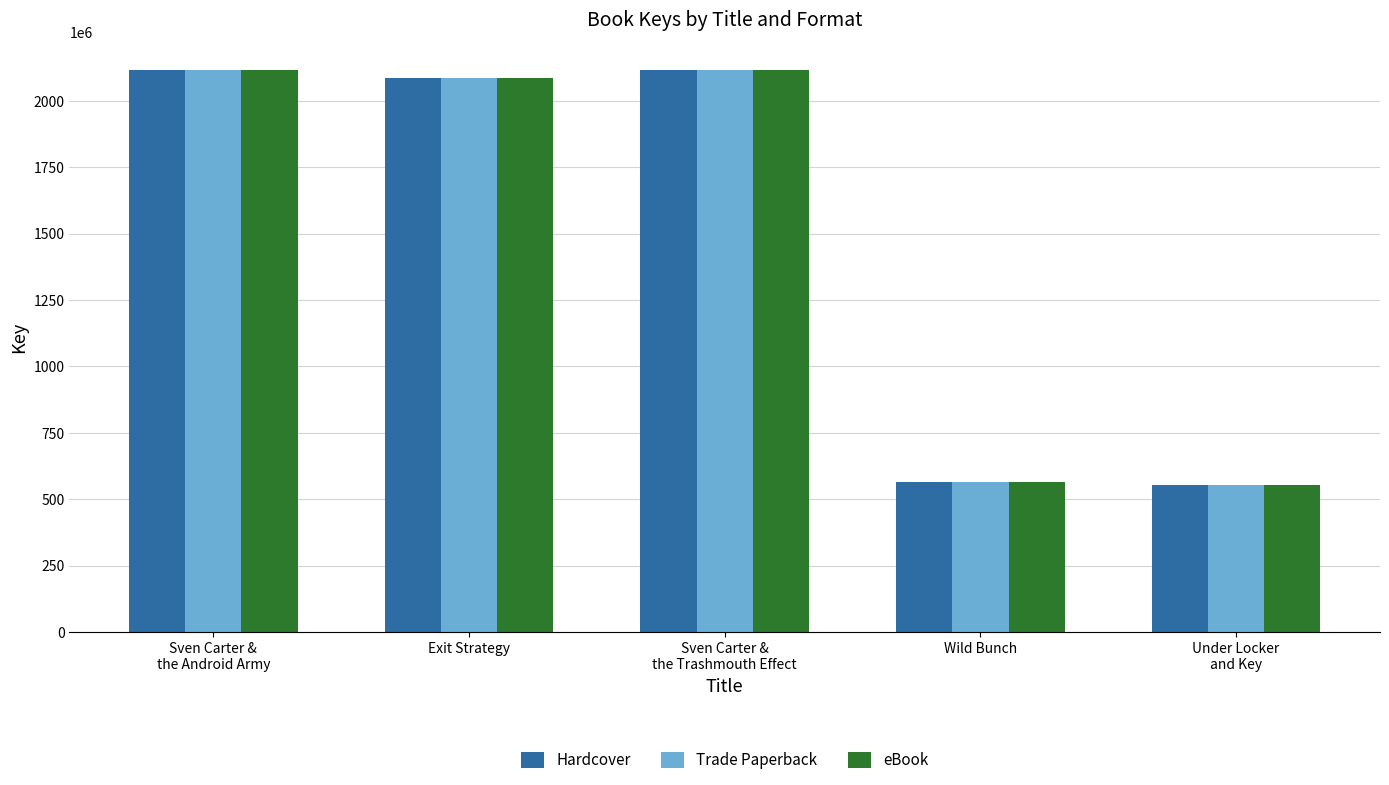

What is the lowest value of the Hardcover series?

553627831